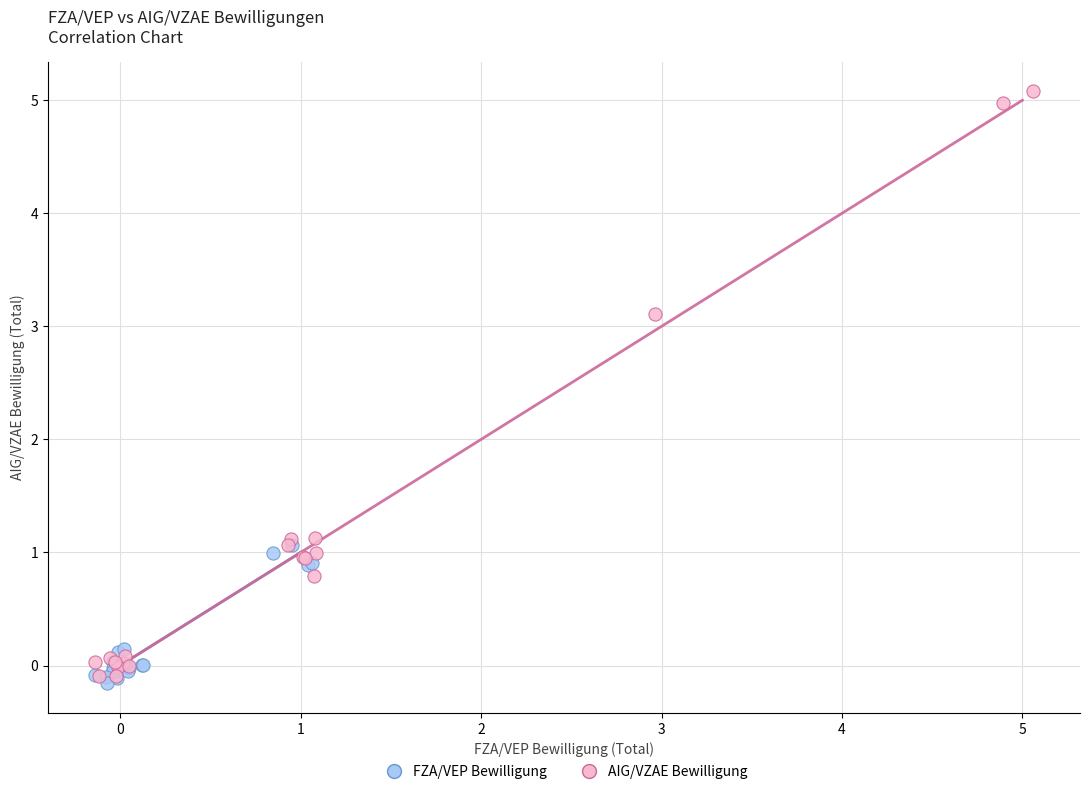

Which series has the largest Y range (max minus min)?

AIG/VZAE Bewilligung